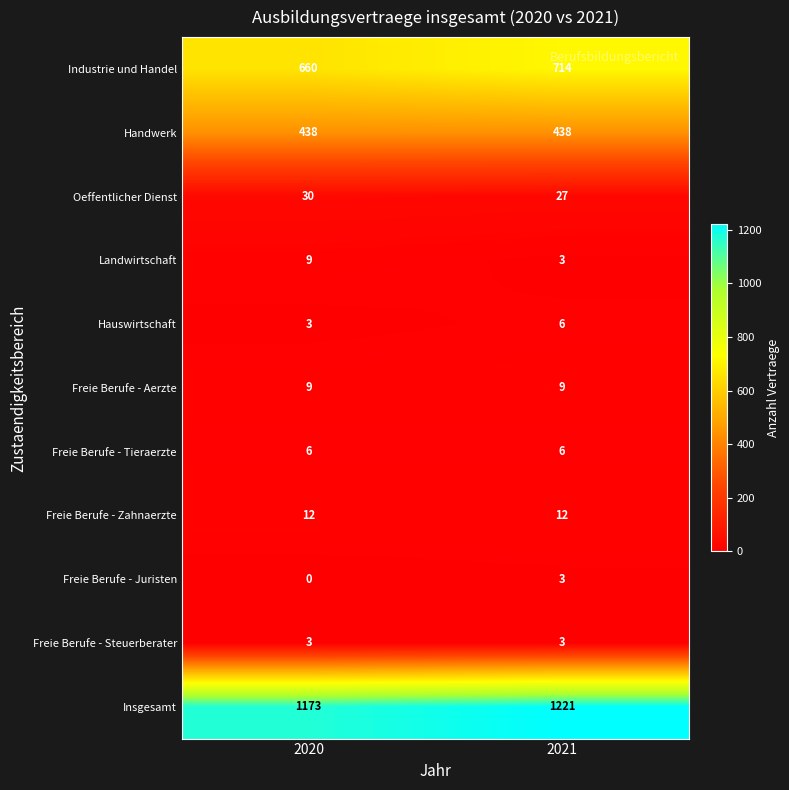

Which series has the widest spread of values?

Industrie und Handel